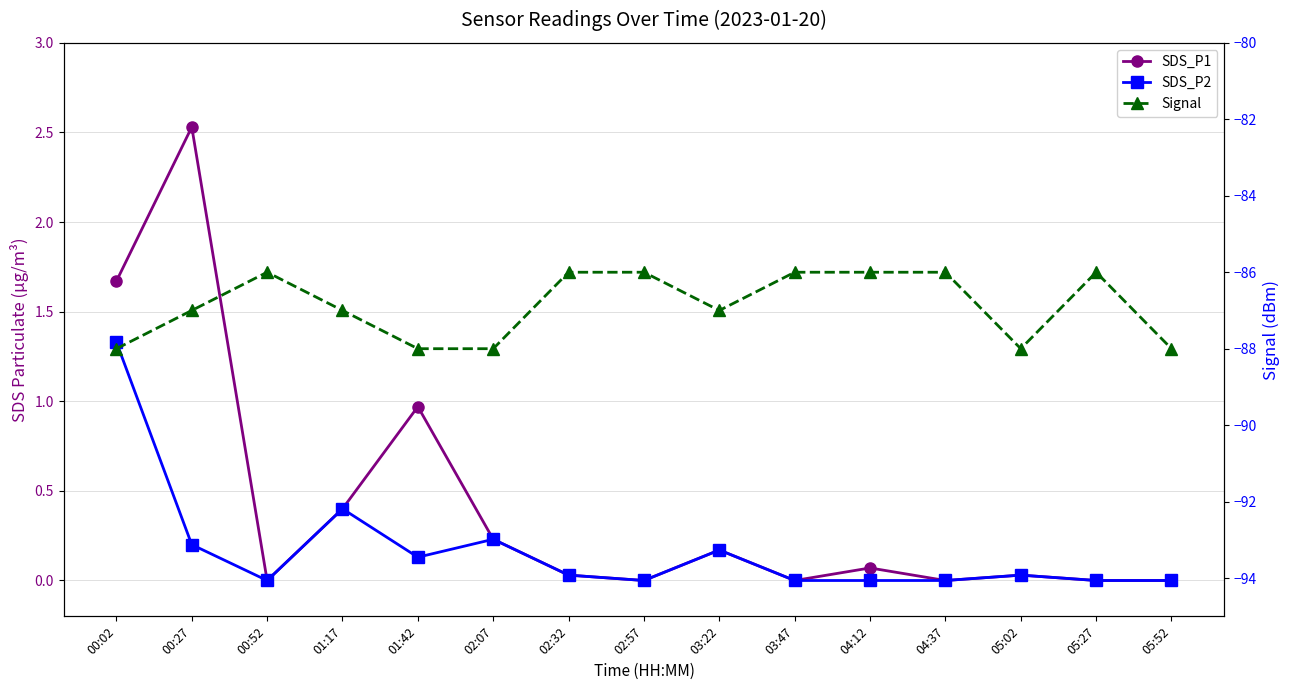

True or false: SDS_P1 and SDS_P2 intersect in this chart.

False